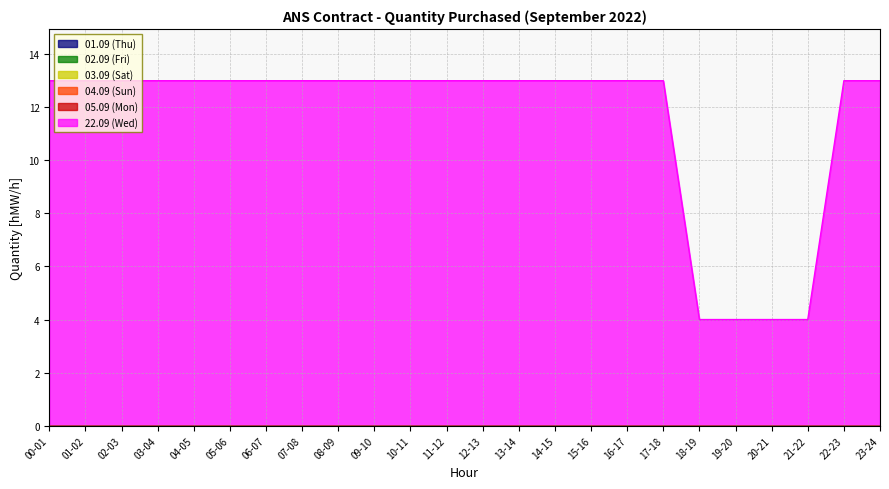

How many lines are shown in the chart?

6